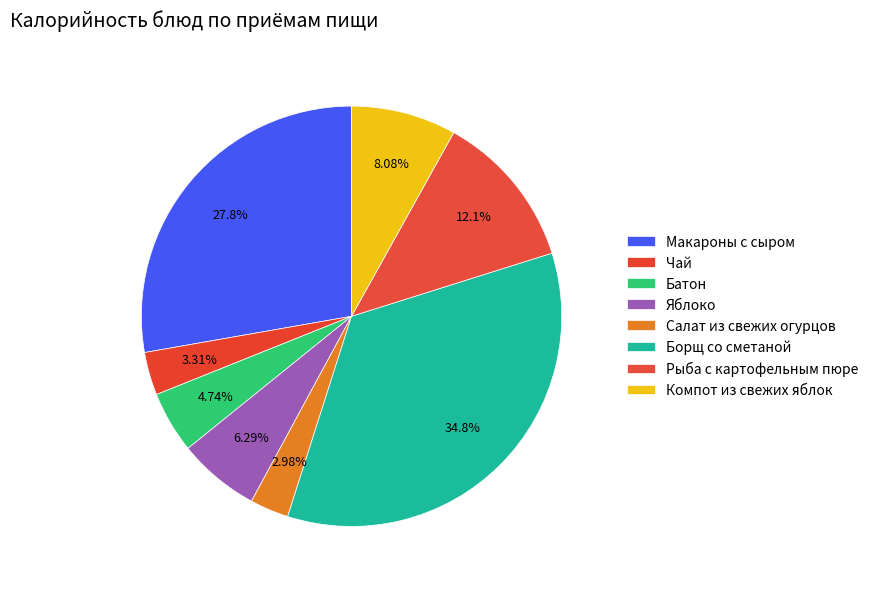

How many slices are in this pie chart?

8